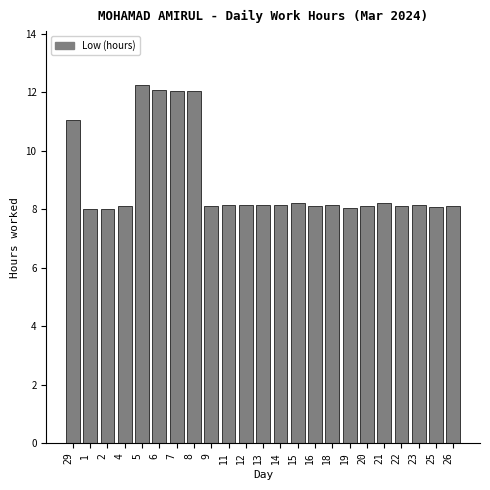

What is the sum of the values at 15 and 13?

16.3